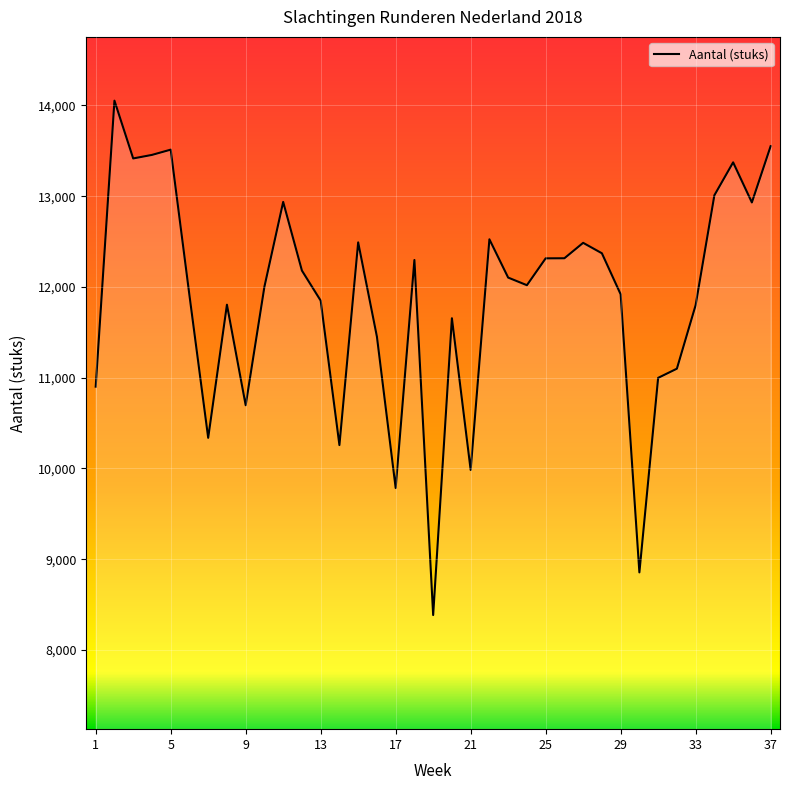

What is the difference between the second highest and second lowest values?

4697